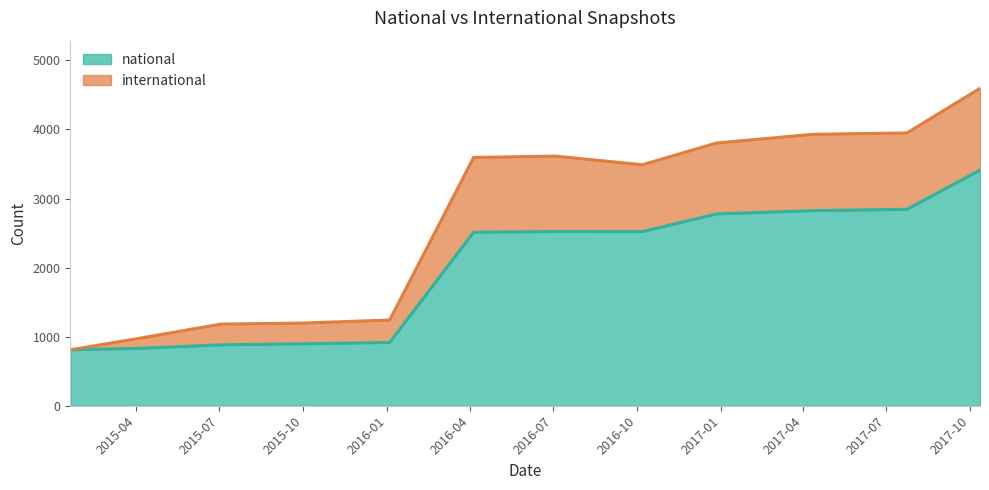

How many lines are shown in the chart?

2